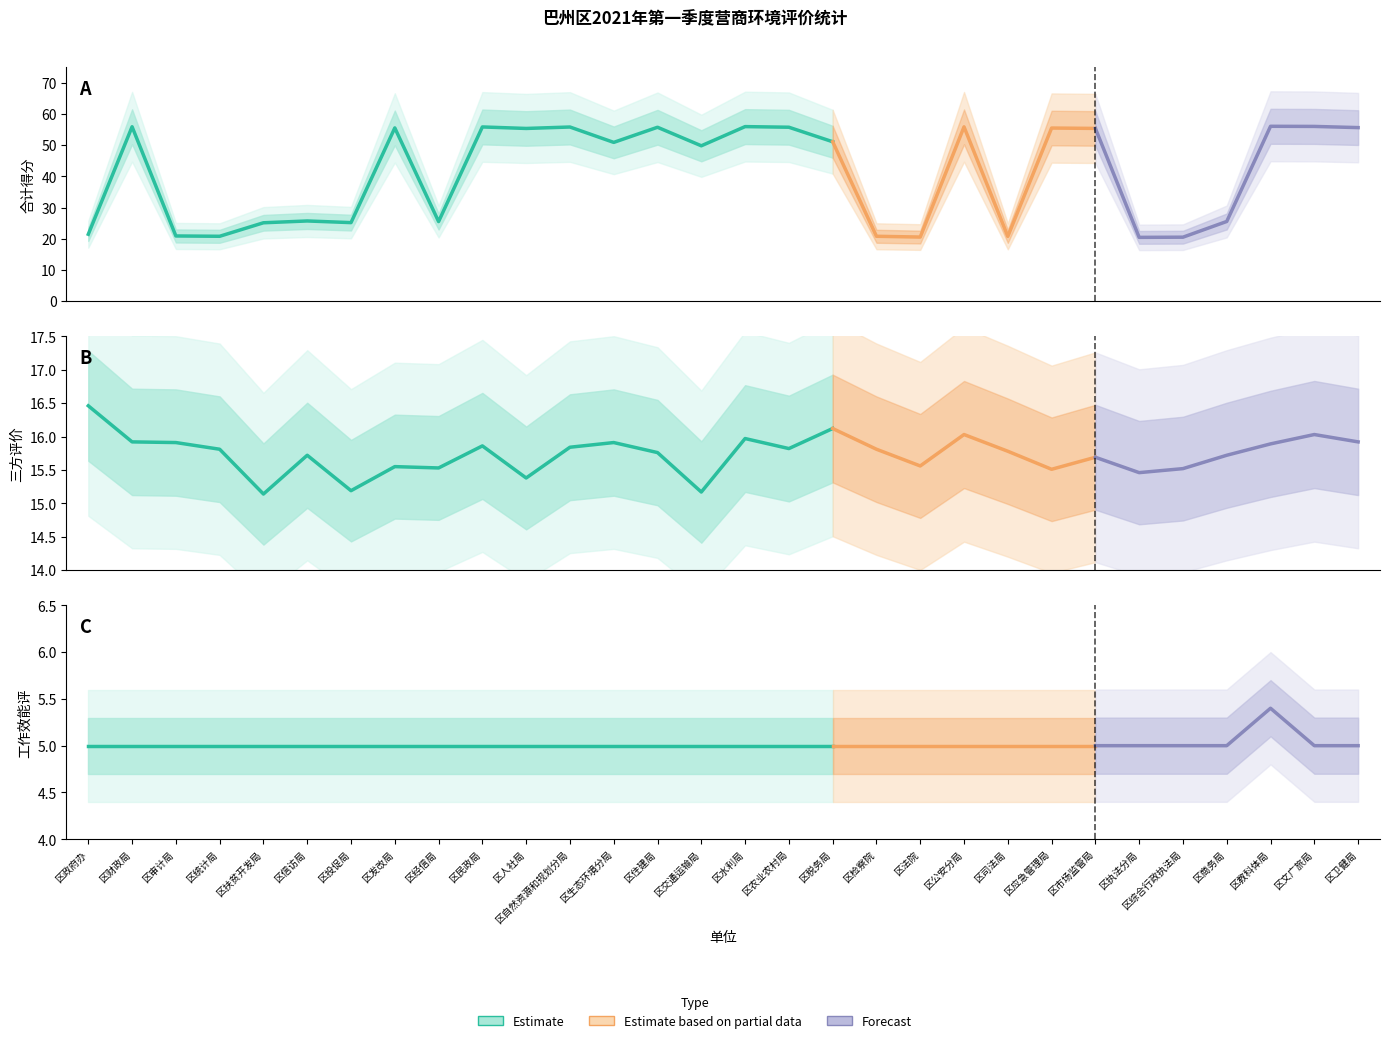

Between 工作效能评 and 6, which series saw the biggest shift?

合计